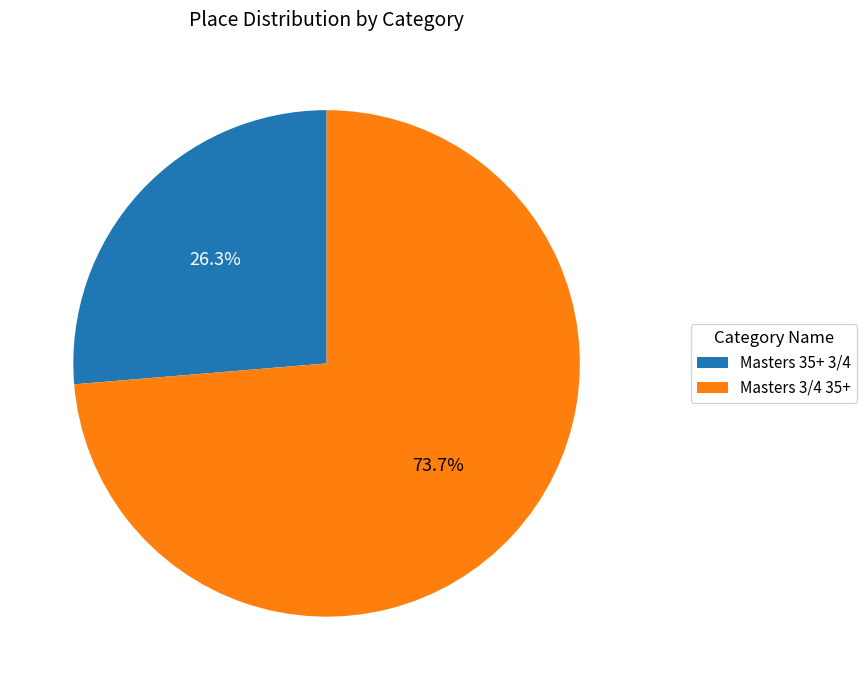

Rank the categories by value from lowest to highest.

Masters 35+ 3/4, Masters 3/4 35+